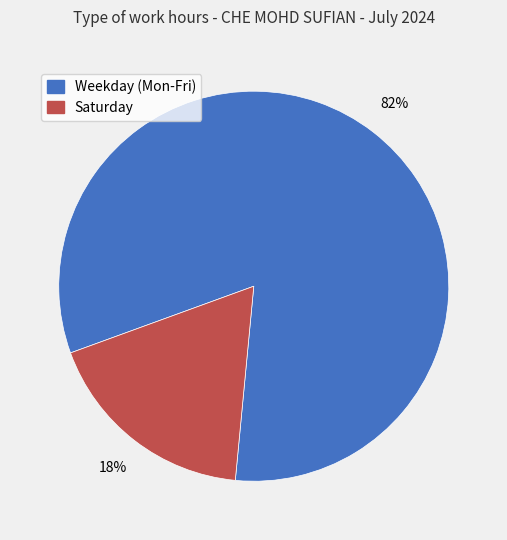

Is there any slice that represents more than half of the pie?

Yes